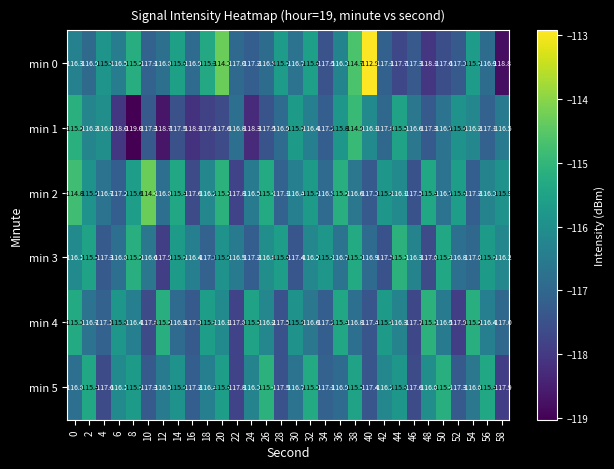

At 38, list the series in order from largest to smallest.

min 0, min 1, min 3, min 5, min 2, min 4